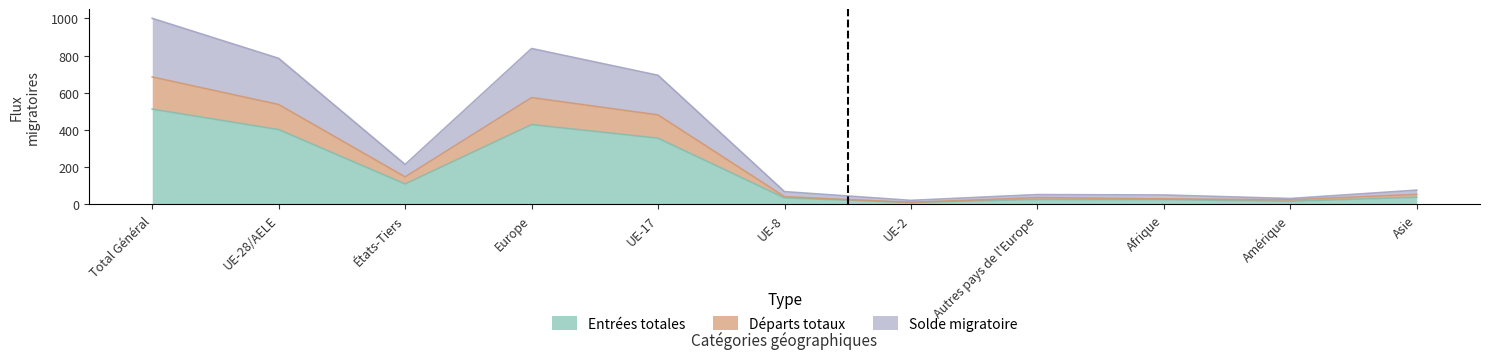

How many interior local peaks does the Entrées totales series have?

2